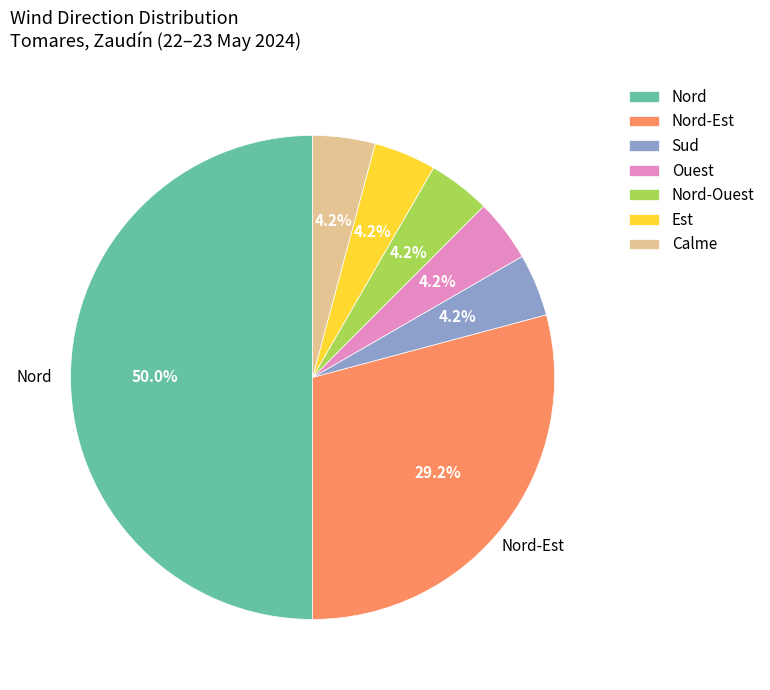

To the nearest percent, what portion does Est represent?

4%